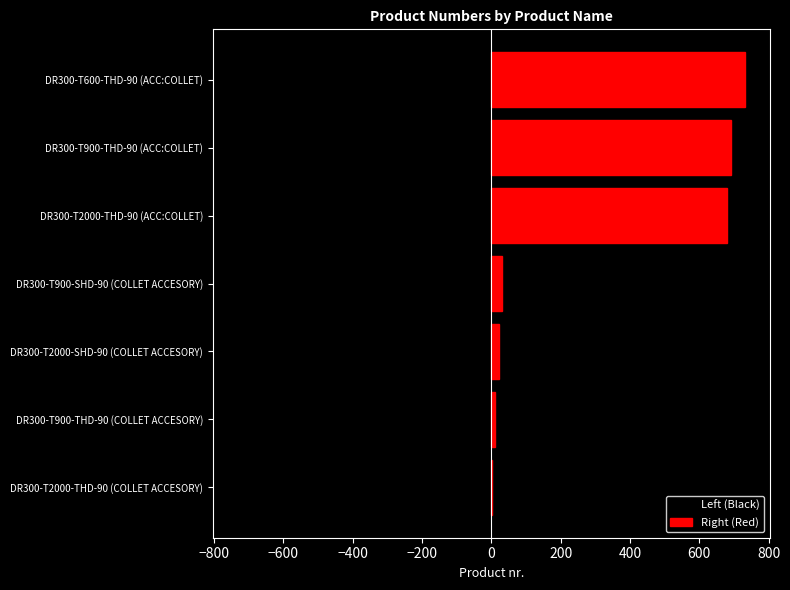

Which series has the largest range (max minus min)?

Left (Black)